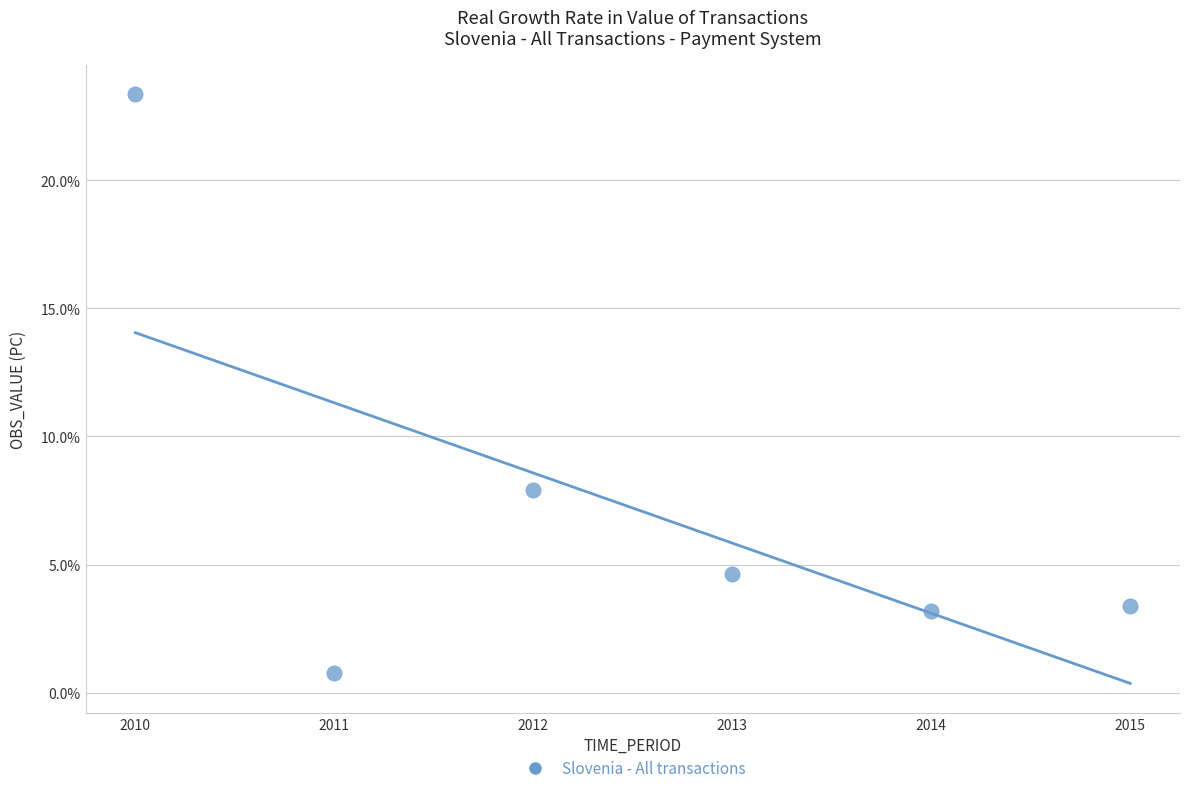

What is the average X value?

2012.5